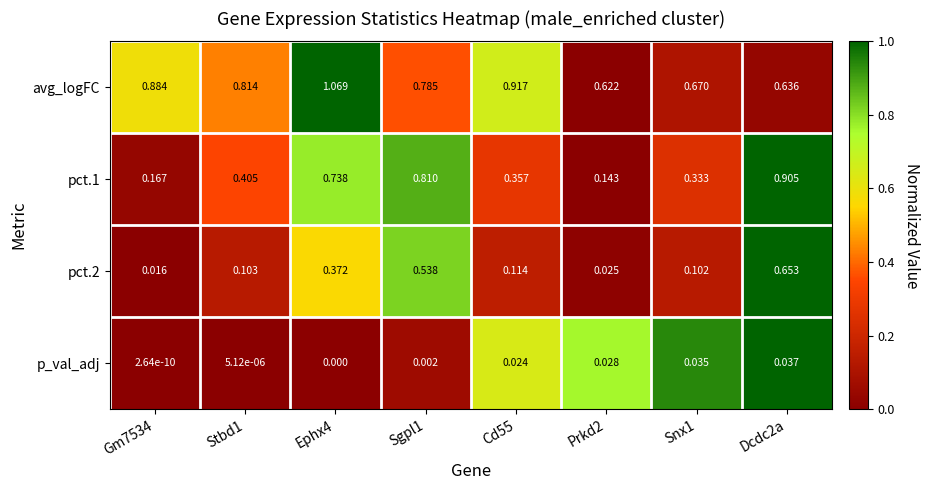

Which series changed the most between Sgpl1 and Dcdc2a?

avg_logFC